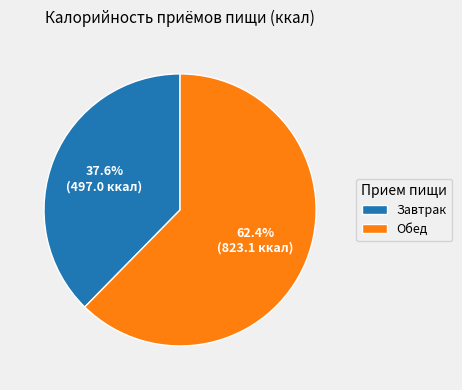

Do Обед and Завтрак together represent more than half of the pie?

Yes